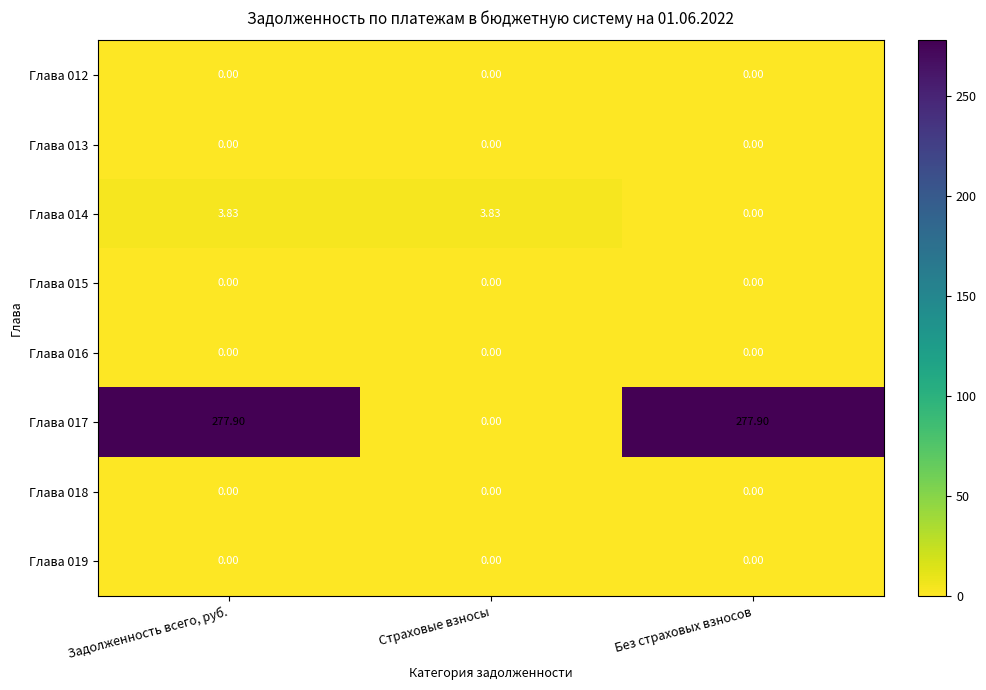

What is the difference between the highest and lowest values at Без страховых взносов?

277.9